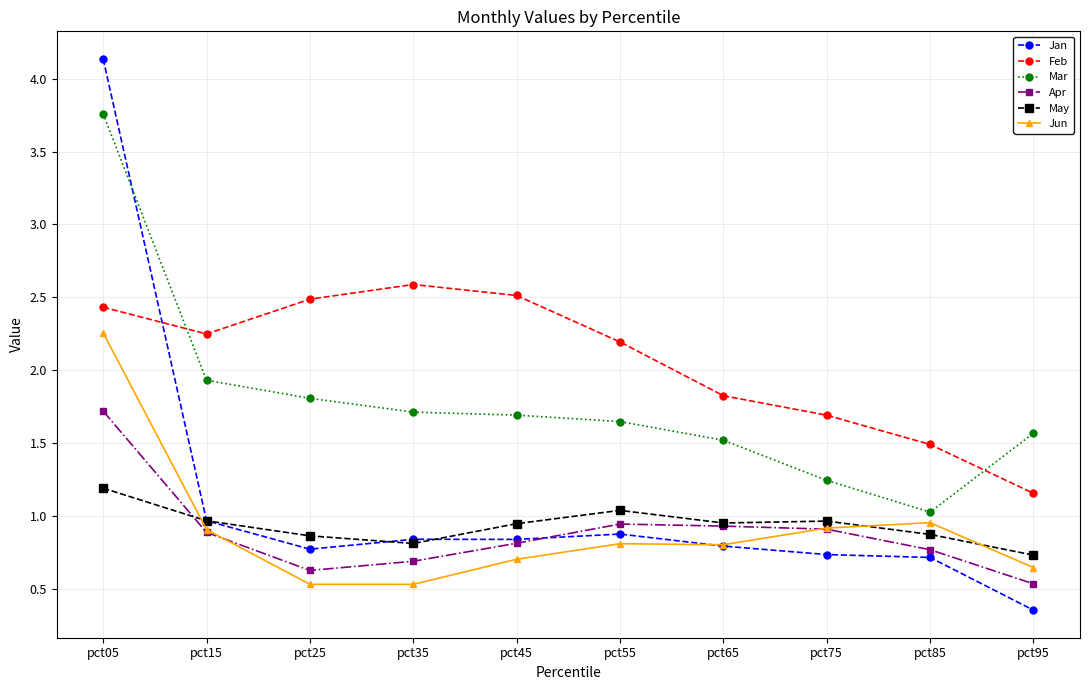

What is the greatest value displayed?

4.1